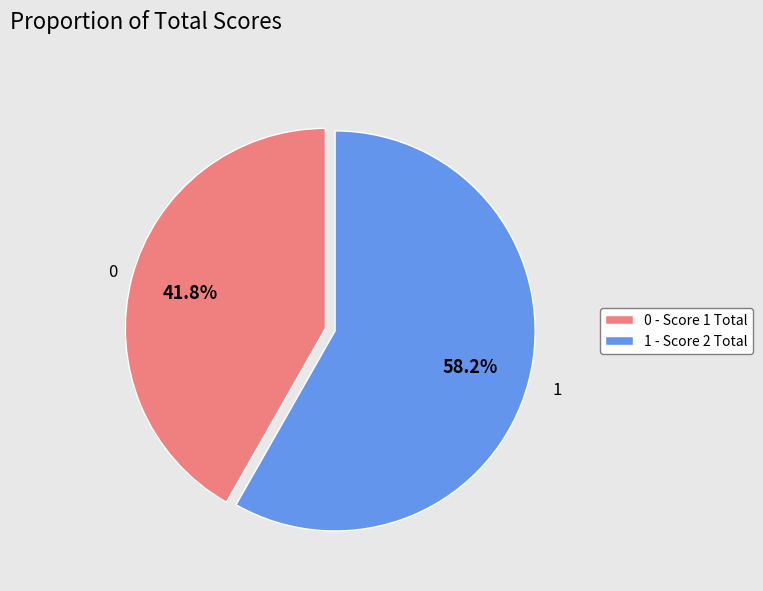

Rank the categories by value from lowest to highest.

0 - Score 1 Total, 1 - Score 2 Total